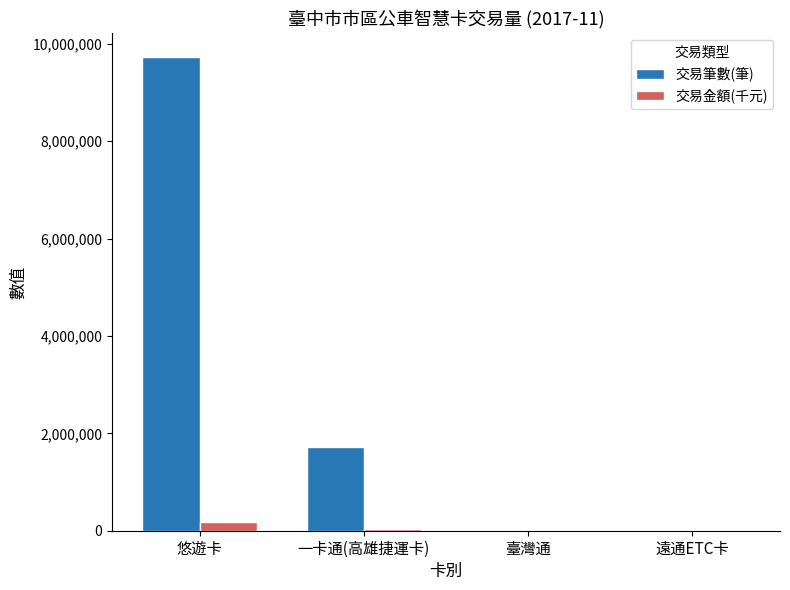

Count the number of data series in this chart.

2